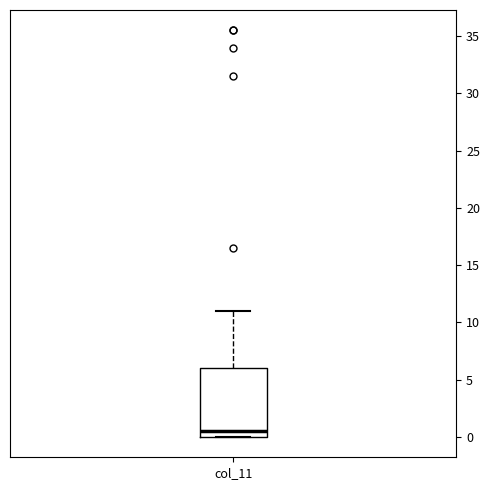

Read this box plot against the y-axis: the position of the median line, the range covered by the box, and the ends of both whiskers. The values are not printed on the chart, so give them approximately, as read against the axis.

median 0.5, box 0.0 to 6.0, whiskers 0.0 to 11.0